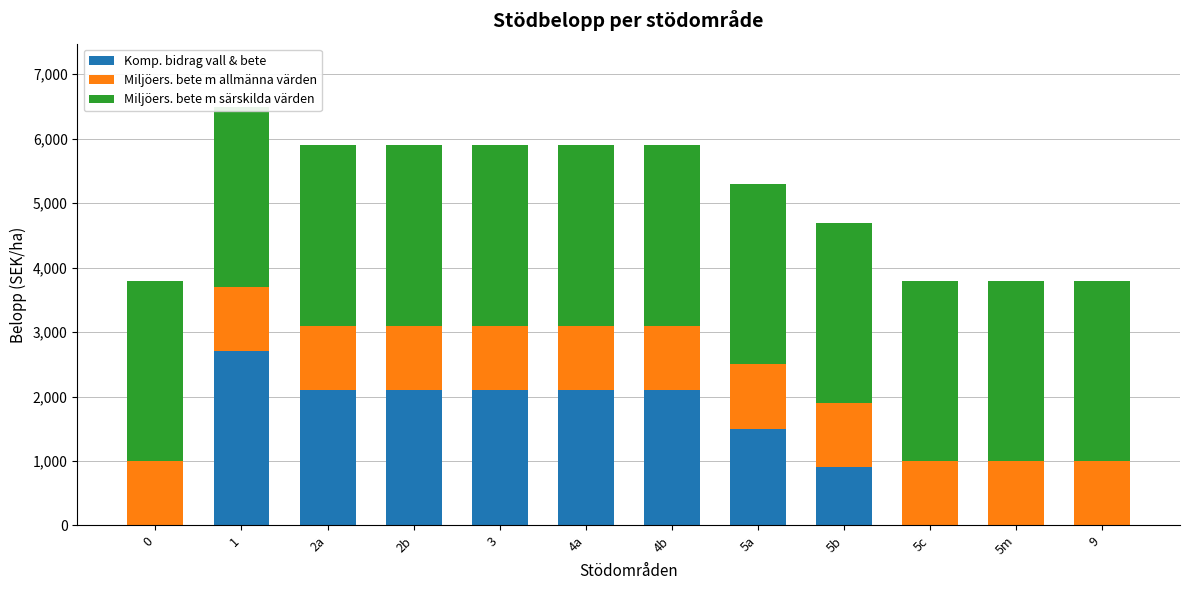

Which series has the widest spread of values?

Komp. bidrag vall & bete